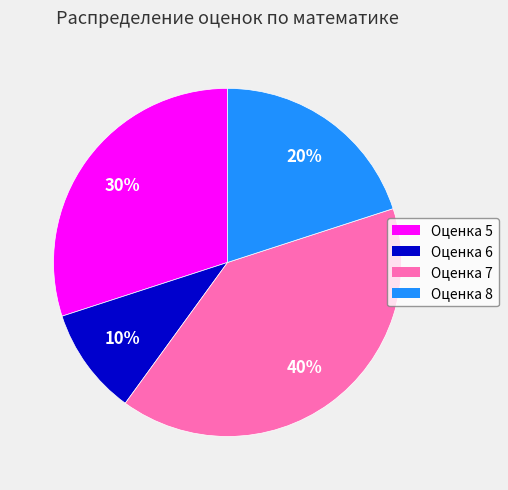

Which category has the biggest portion of the pie?

Оценка 7